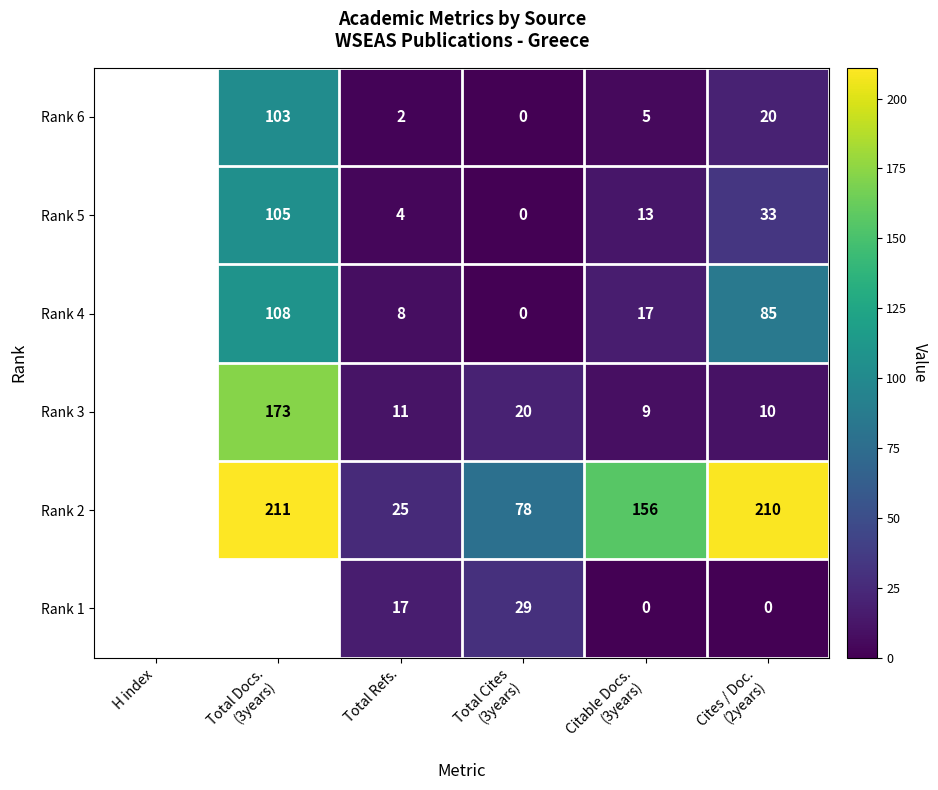

What is the total value across all series at Citable Docs.
(3years)?

200